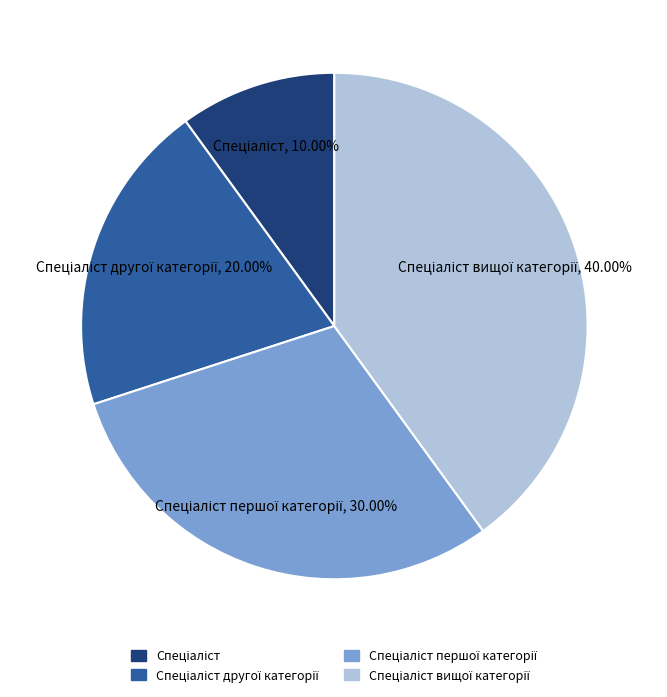

Does any single category account for the majority?

No